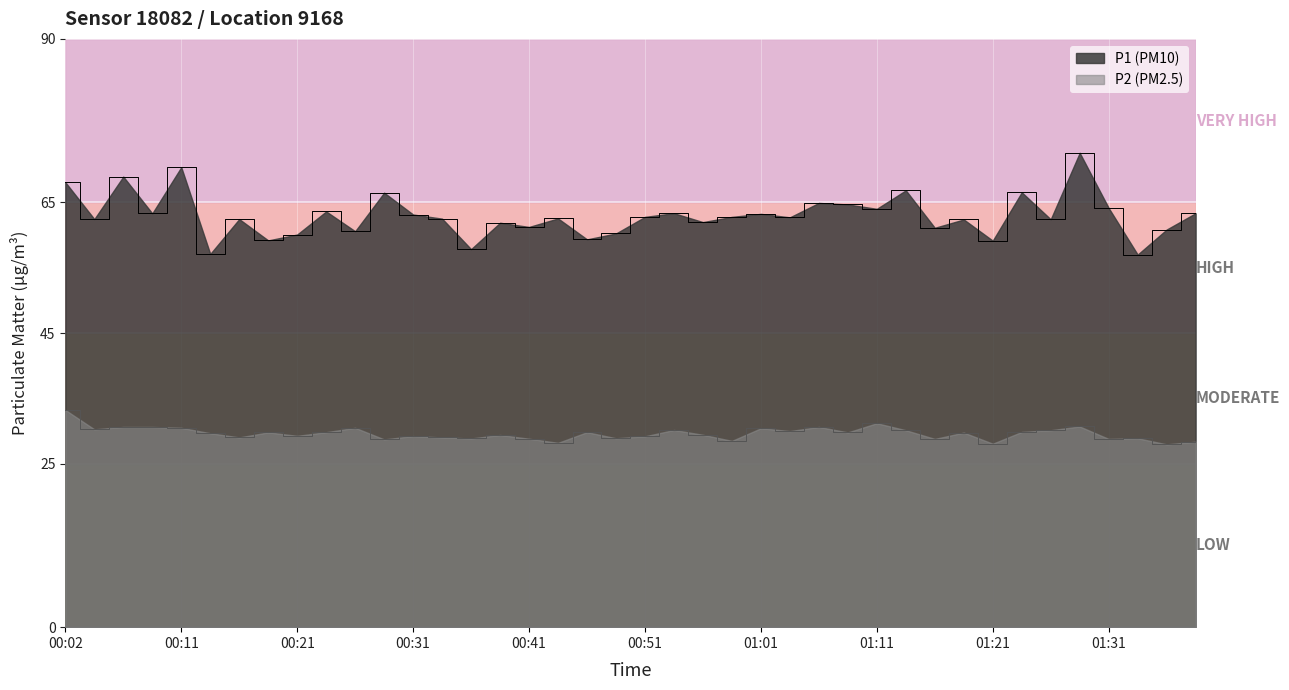

What are all the series names shown in the legend?

P1, P2